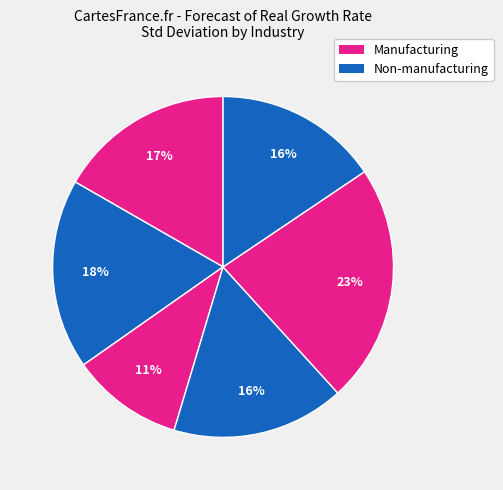

How many slices are in this pie chart?

6